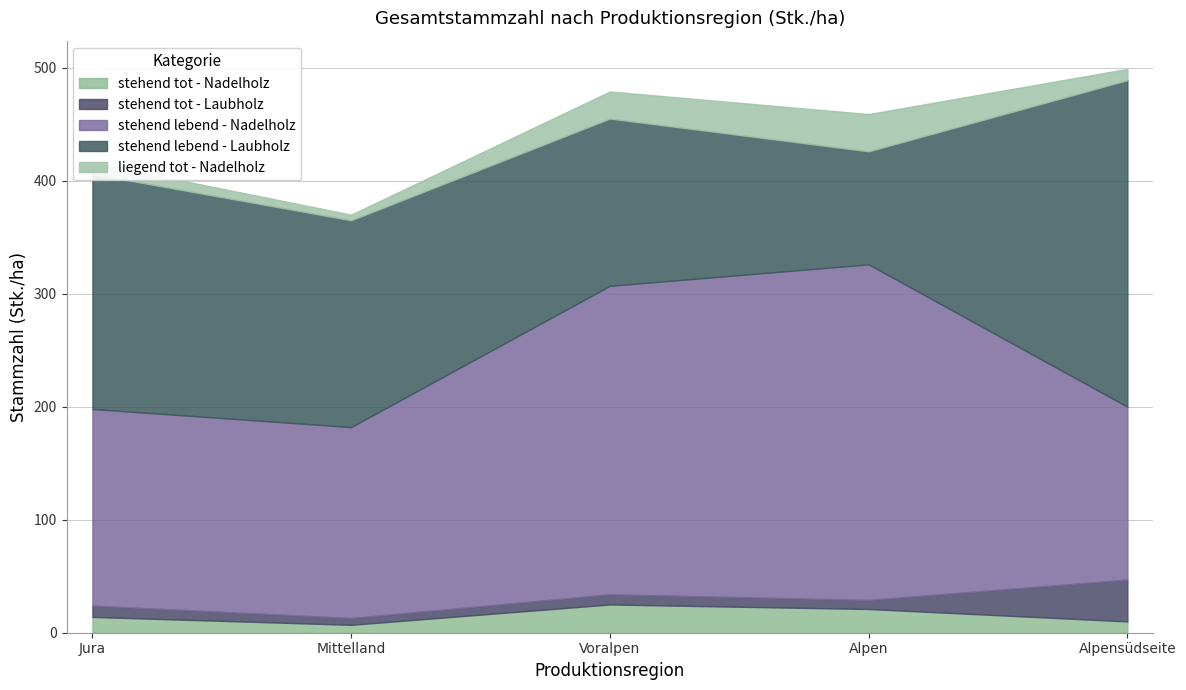

What is the sum of all stehend tot - Nadelholz values?

77